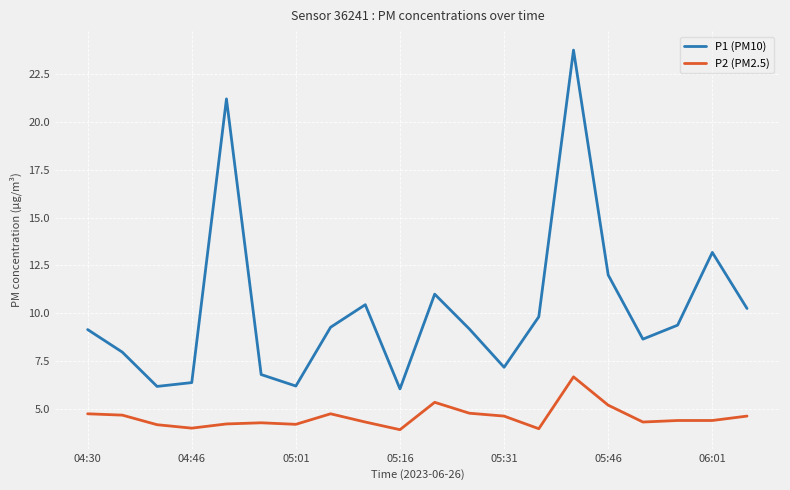

Which series has the largest total across all categories?

P1 (PM10)